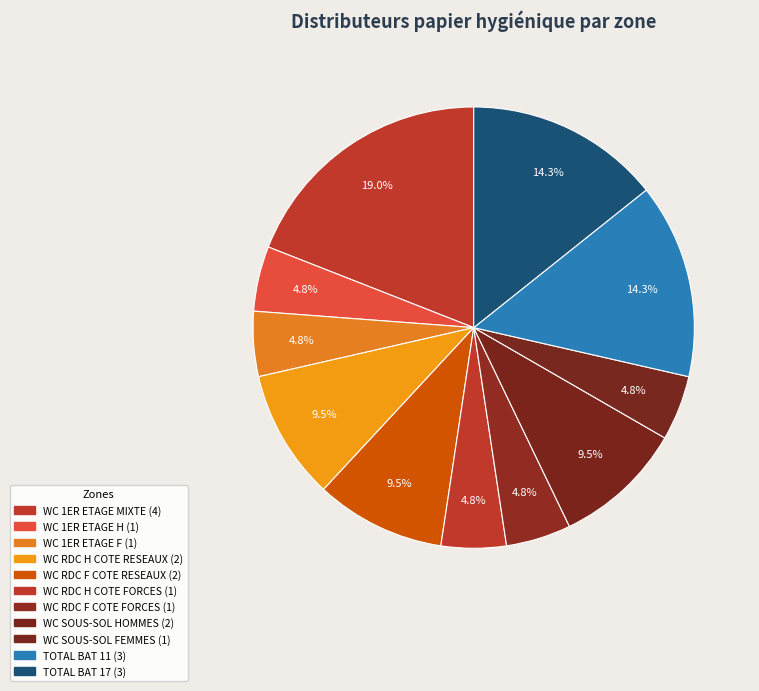

How many slices are in this pie chart?

11